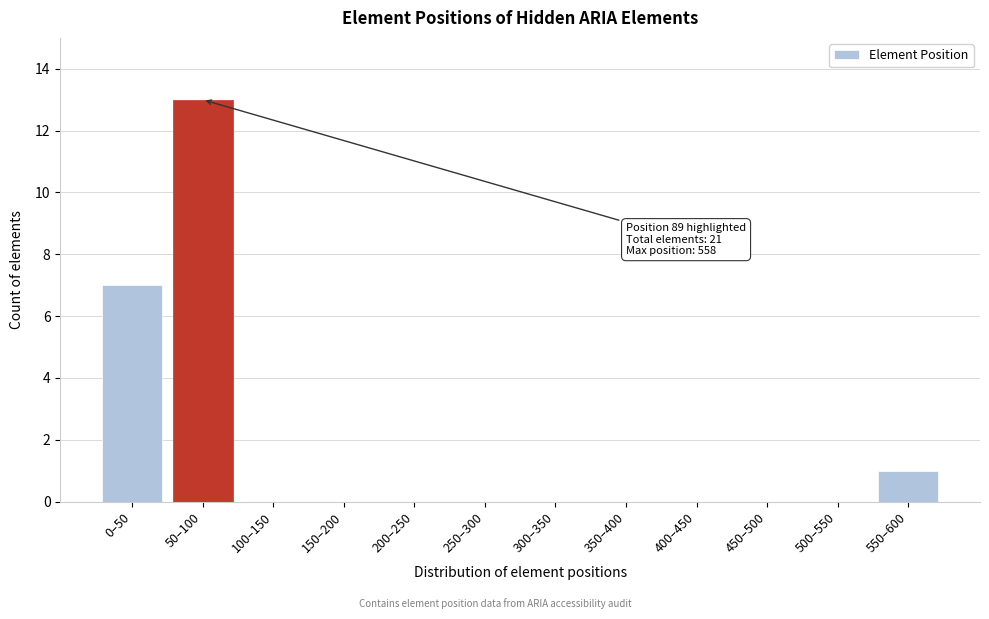

Reading left to right, transcribe all the data shown in this chart.

0–50=7	50–100=13	100–150=0	150–200=0	200–250=0	250–300=0	300–350=0	350–400=0	400–450=0	450–500=0	500–550=0	550–600=1